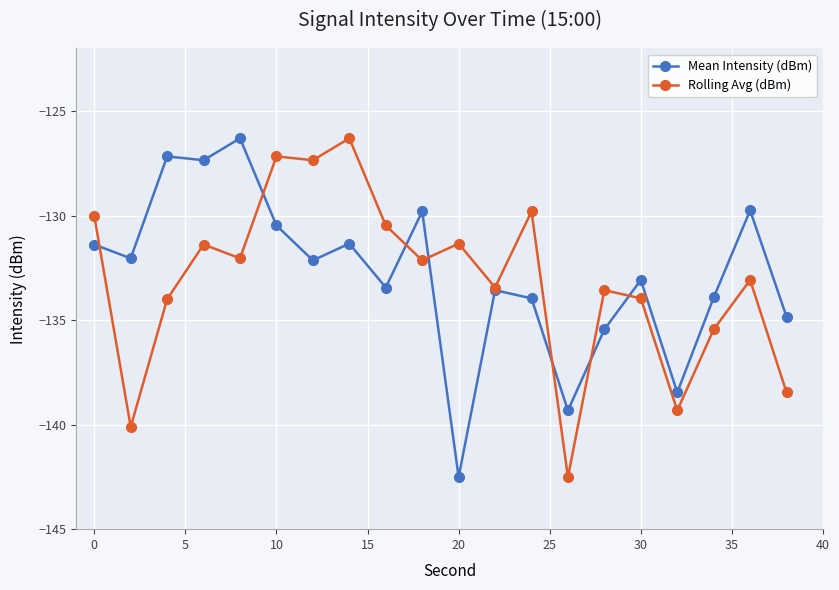

What is the minimum value shown in the chart?

-142.5